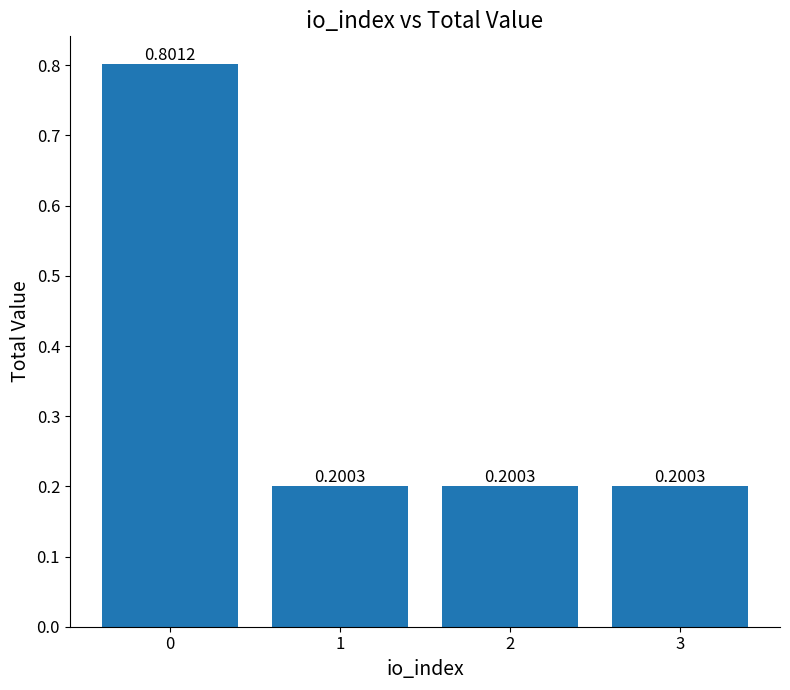

True or false: the data shows 1.3 at 0.

False